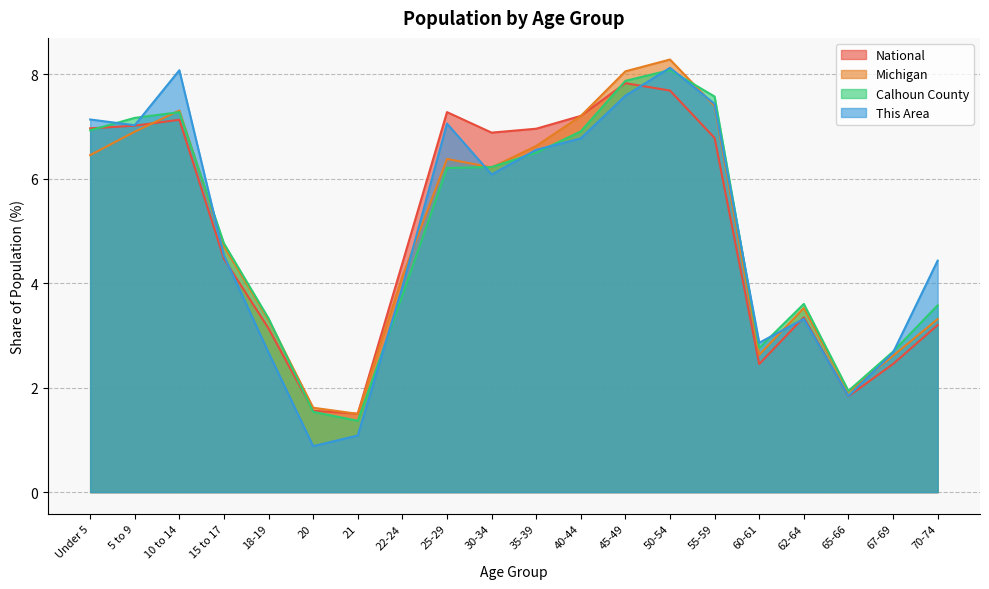

Between 20 and 55-59, which is larger?

55-59